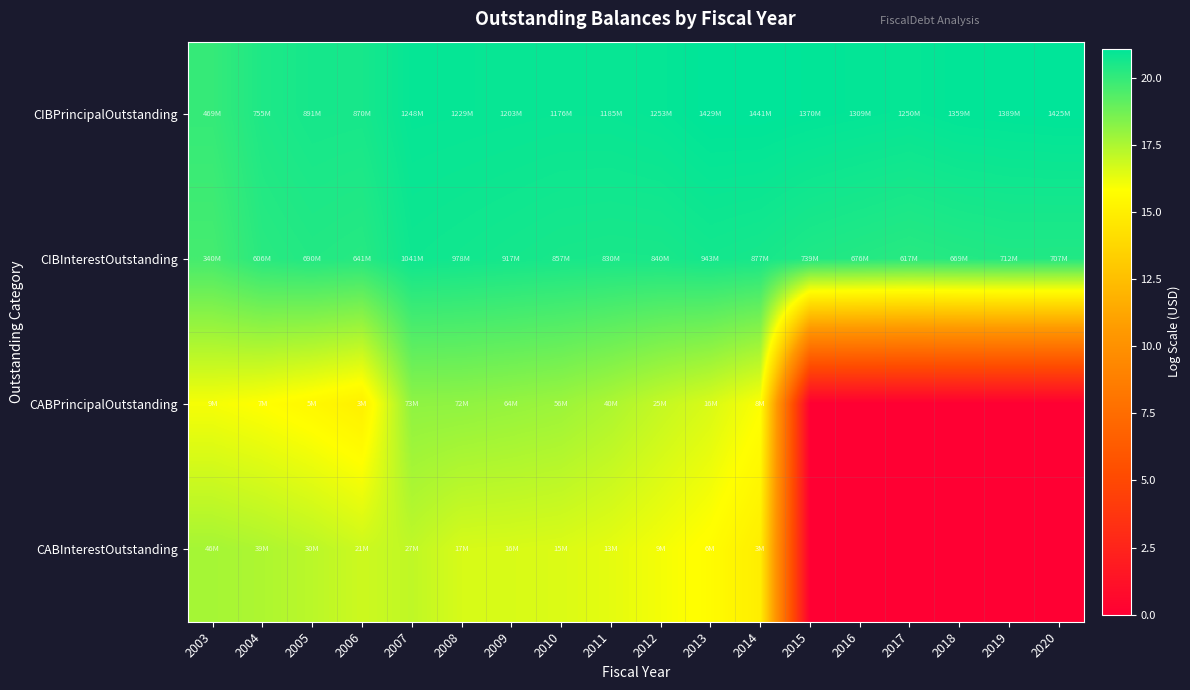

Which series has the largest total across all categories?

CIBPrincipalOutstanding